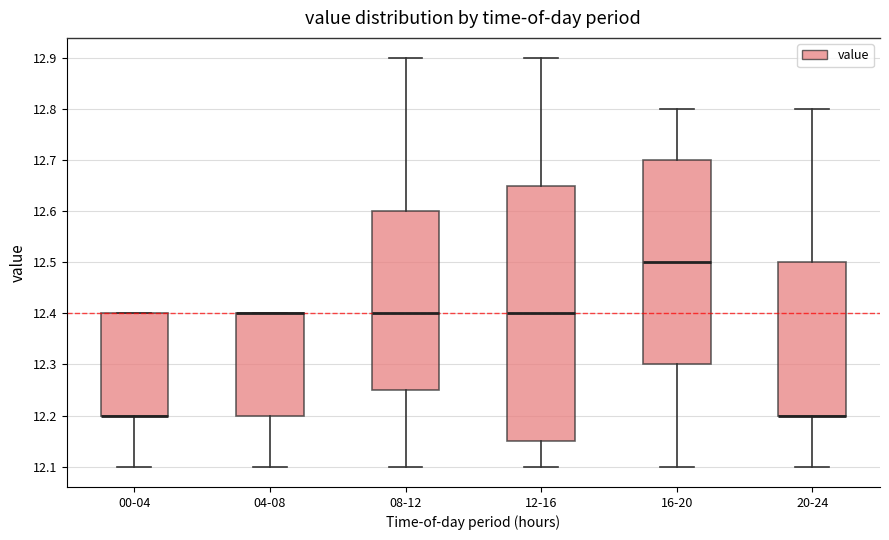

Where does the lower whisker of the box for 16-20 end on the y-axis? The values are not printed on the chart, so give them approximately, as read against the axis.

12.10